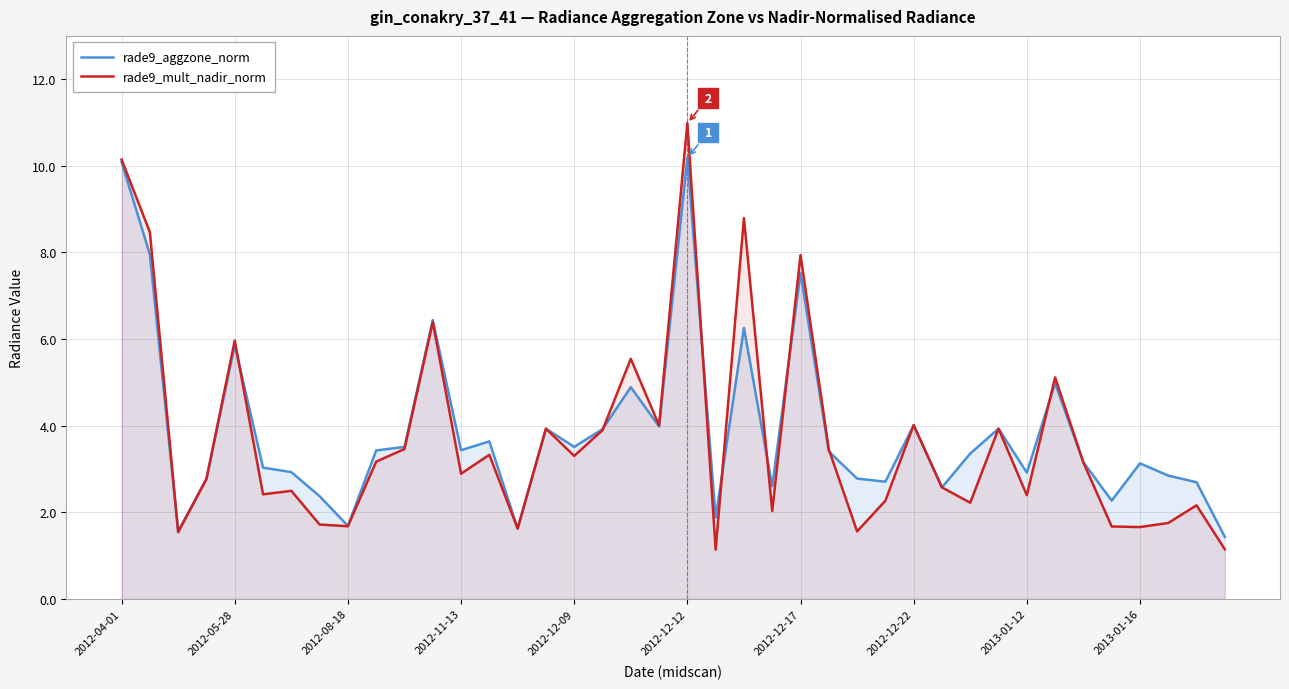

How many times do rade9_aggzone_norm and rade9_mult_nadir_norm cross each other?

12